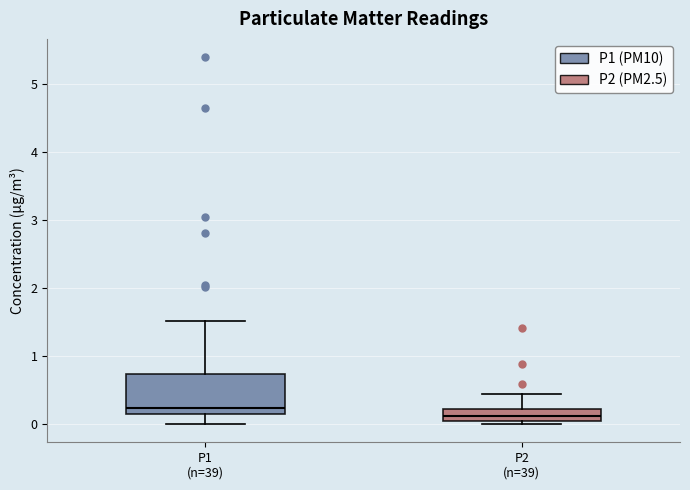

Reading left to right, read every box against the y-axis: the position of its median line, the range the box covers, and the ends of its whiskers. The values are not printed on the chart, so give them approximately, as read against the axis.

P1 (n=39): median 0.2, box 0.1 to 0.7, whiskers 0.0 to 1.5
P2 (n=39): median 0.1 (just above the box's lower edge), box 0.1 to 0.2, whiskers 0.0 to 0.4